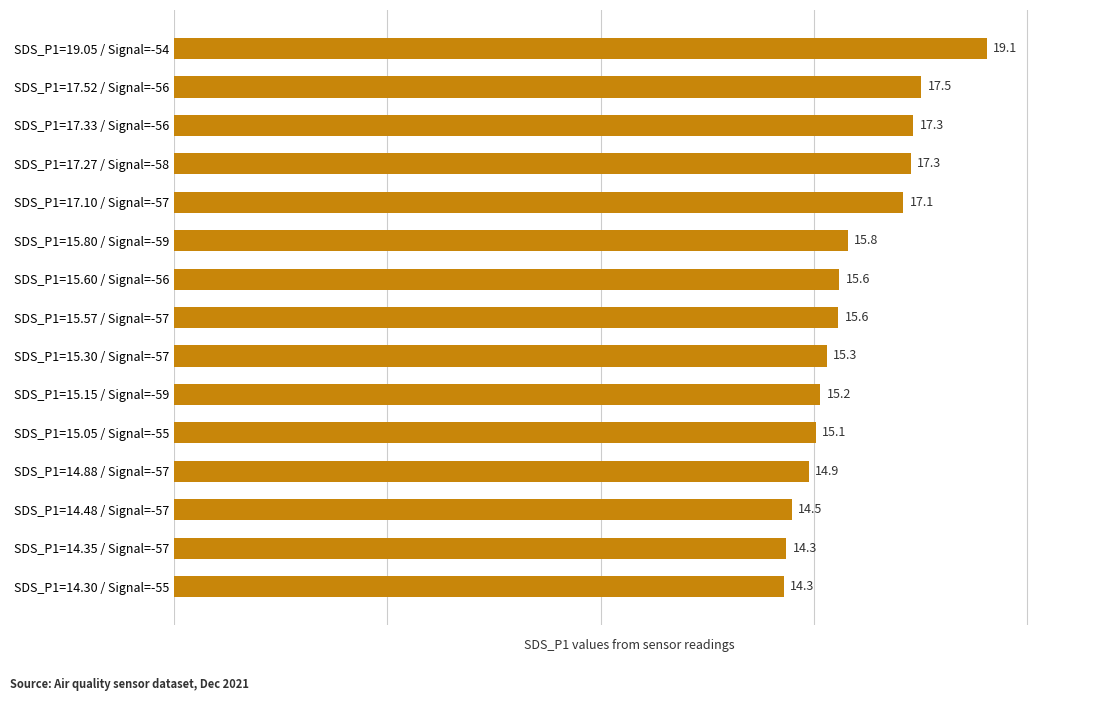

What is the greatest value displayed?

19.1